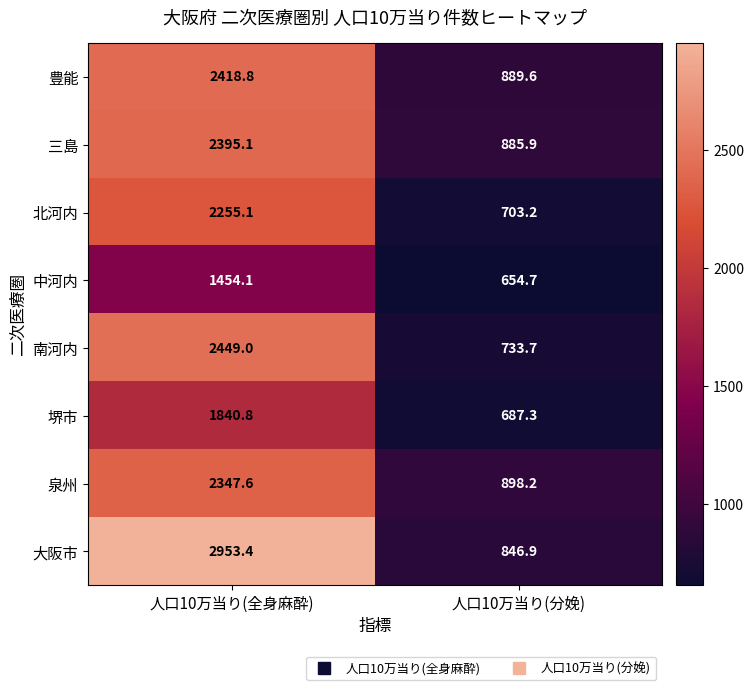

Between 人口10万当り(全身麻酔) and 人口10万当り(分娩), which series saw the biggest shift?

大阪市